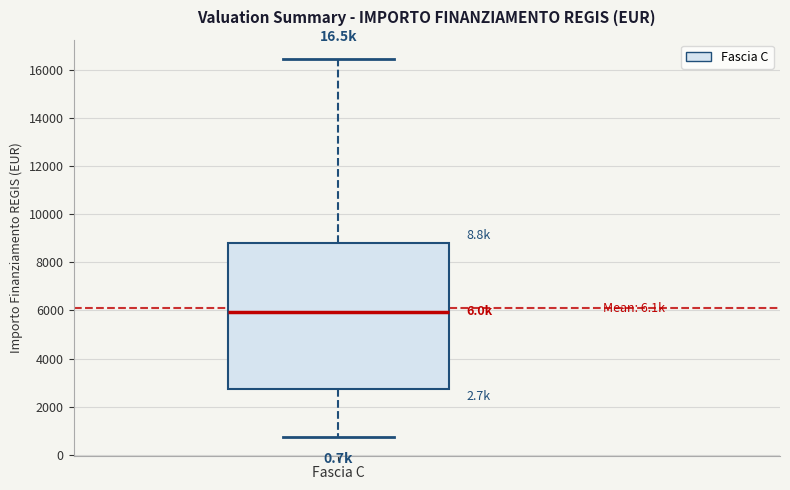

Transcribe this box plot: give where the median line is, the range the box spans, and where the two whiskers end, as read against the y-axis. The values are not printed on the chart, so give them approximately, as read against the axis.

median 6000, box 2800 to 8800, whiskers 800 to 16400